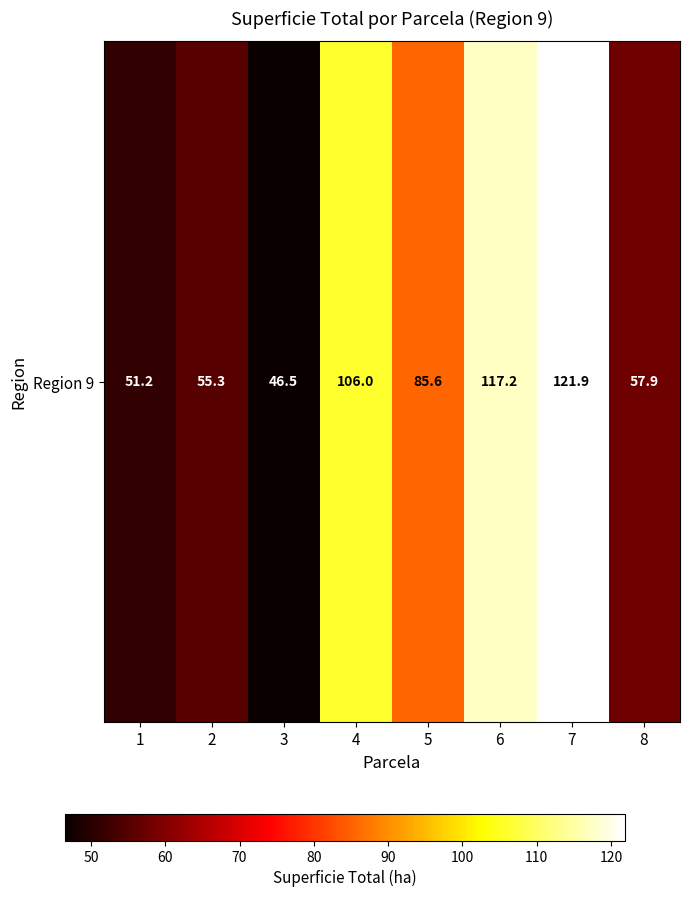

What is the difference between the maximum and minimum values?

75.4